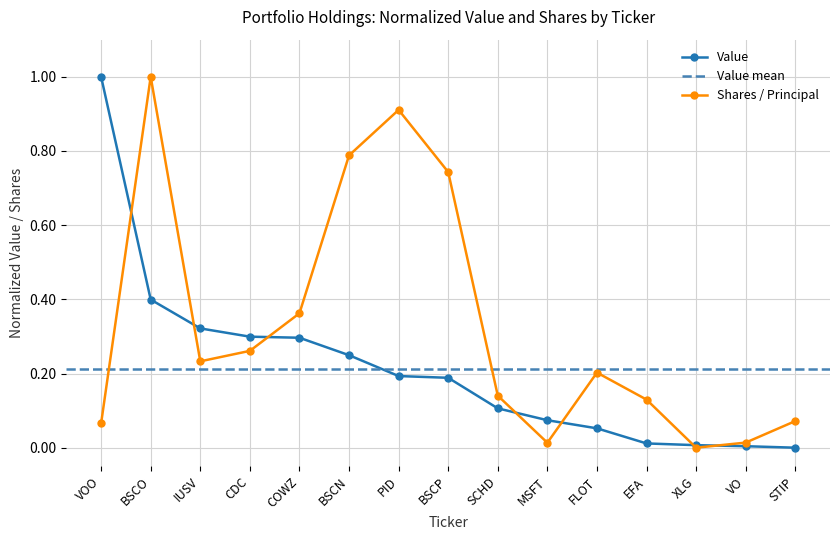

Which series ends up on top after the final intersection of Value and Shares or principal amount?

Shares or principal amount